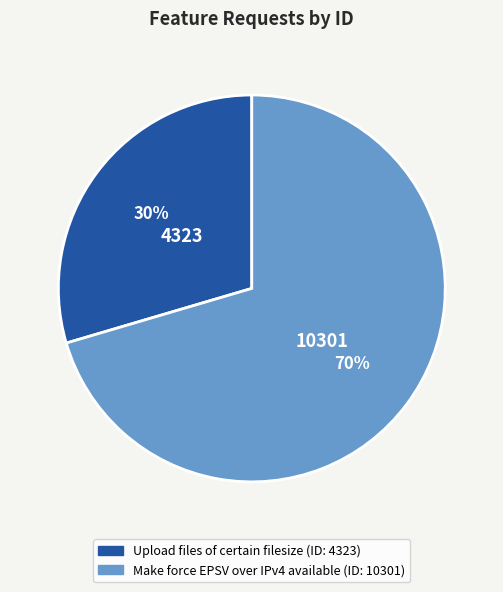

Combined, do Upload files of certain filesize and Make force EPSV over IPv4 available account for over 50%?

Yes